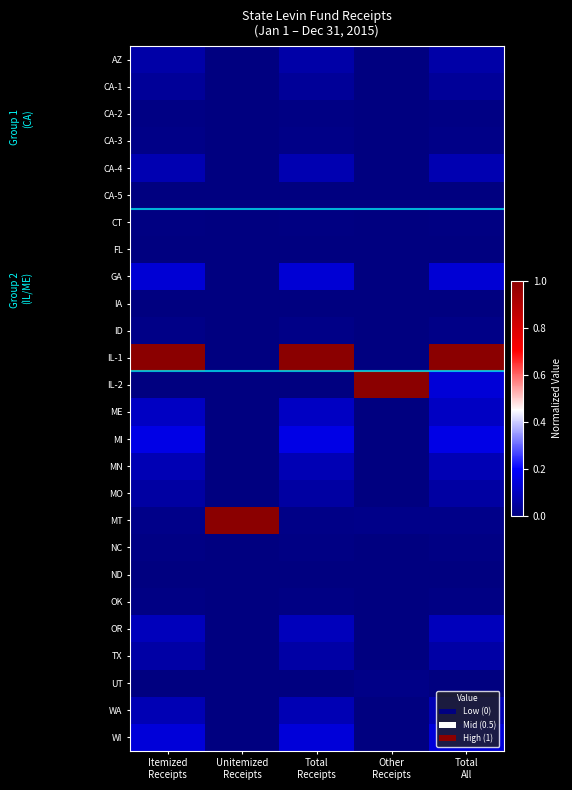

Reading right to left, list all the values displayed in this chart.

AZ: Total
All=0.1	Other
Receipts=0.0	Total
Receipts=0.1	Unitemized
Receipts=0.0	Itemized
Receipts=0.1
CA-1: Total
All=0.0	Other
Receipts=0.0	Total
Receipts=0.0	Unitemized
Receipts=0.0	Itemized
Receipts=0.0
CA-2: Total
All=0.0	Other
Receipts=0.0	Total
Receipts=0.0	Unitemized
Receipts=0.0	Itemized
Receipts=0.0
CA-3: Total
All=0.0	Other
Receipts=0.0	Total
Receipts=0.0	Unitemized
Receipts=0.0	Itemized
Receipts=0.0
CA-4: Total
All=0.1	Other
Receipts=0.0	Total
Receipts=0.1	Unitemized
Receipts=0.0	Itemized
Receipts=0.1
CA-5: Total
All=0.0	Other
Receipts=0.0	Total
Receipts=0.0	Unitemized
Receipts=0.0	Itemized
Receipts=0.0
CT: Total
All=0.0	Other
Receipts=0.0	Total
Receipts=0.0	Unitemized
Receipts=0.0	Itemized
Receipts=0.0
FL: Total
All=0.0	Other
Receipts=0.0	Total
Receipts=0.0	Unitemized
Receipts=0.0	Itemized
Receipts=0.0
GA: Total
All=0.1	Other
Receipts=0.0	Total
Receipts=0.1	Unitemized
Receipts=0.0	Itemized
Receipts=0.1
IA: Total
All=0.0	Other
Receipts=0.0	Total
Receipts=0.0	Unitemized
Receipts=0.0	Itemized
Receipts=0.0
ID: Total
All=0.0	Other
Receipts=0.0	Total
Receipts=0.0	Unitemized
Receipts=0.0	Itemized
Receipts=0.0
IL-1: Total
All=1.0	Other
Receipts=0.0	Total
Receipts=1.0	Unitemized
Receipts=0.0	Itemized
Receipts=1.0
IL-2: Total
All=0.1	Other
Receipts=1.0	Total
Receipts=0.0	Unitemized
Receipts=0.0	Itemized
Receipts=0.0
ME: Total
All=0.1	Other
Receipts=0.0	Total
Receipts=0.1	Unitemized
Receipts=0.0	Itemized
Receipts=0.1
MI: Total
All=0.2	Other
Receipts=0.0	Total
Receipts=0.2	Unitemized
Receipts=0.0	Itemized
Receipts=0.2
MN: Total
All=0.1	Other
Receipts=0.0	Total
Receipts=0.1	Unitemized
Receipts=0.0	Itemized
Receipts=0.1
MO: Total
All=0.1	Other
Receipts=0.0	Total
Receipts=0.1	Unitemized
Receipts=0.0	Itemized
Receipts=0.1
MT: Total
All=0.0	Other
Receipts=0.0	Total
Receipts=0.0	Unitemized
Receipts=1.0	Itemized
Receipts=0.0
NC: Total
All=0.0	Other
Receipts=0.0	Total
Receipts=0.0	Unitemized
Receipts=0.0	Itemized
Receipts=0.0
ND: Total
All=0.0	Other
Receipts=0.0	Total
Receipts=0.0	Unitemized
Receipts=0.0	Itemized
Receipts=0.0
OK: Total
All=0.0	Other
Receipts=0.0	Total
Receipts=0.0	Unitemized
Receipts=0.0	Itemized
Receipts=0.0
OR: Total
All=0.1	Other
Receipts=0.0	Total
Receipts=0.1	Unitemized
Receipts=0.0	Itemized
Receipts=0.1
TX: Total
All=0.1	Other
Receipts=0.0	Total
Receipts=0.1	Unitemized
Receipts=0.0	Itemized
Receipts=0.1
UT: Total
All=0.0	Other
Receipts=0.0	Total
Receipts=0.0	Unitemized
Receipts=0.0	Itemized
Receipts=0.0
WA: Total
All=0.1	Other
Receipts=0.0	Total
Receipts=0.1	Unitemized
Receipts=0.0	Itemized
Receipts=0.1
WI: Total
All=0.1	Other
Receipts=0.0	Total
Receipts=0.1	Unitemized
Receipts=0.0	Itemized
Receipts=0.1